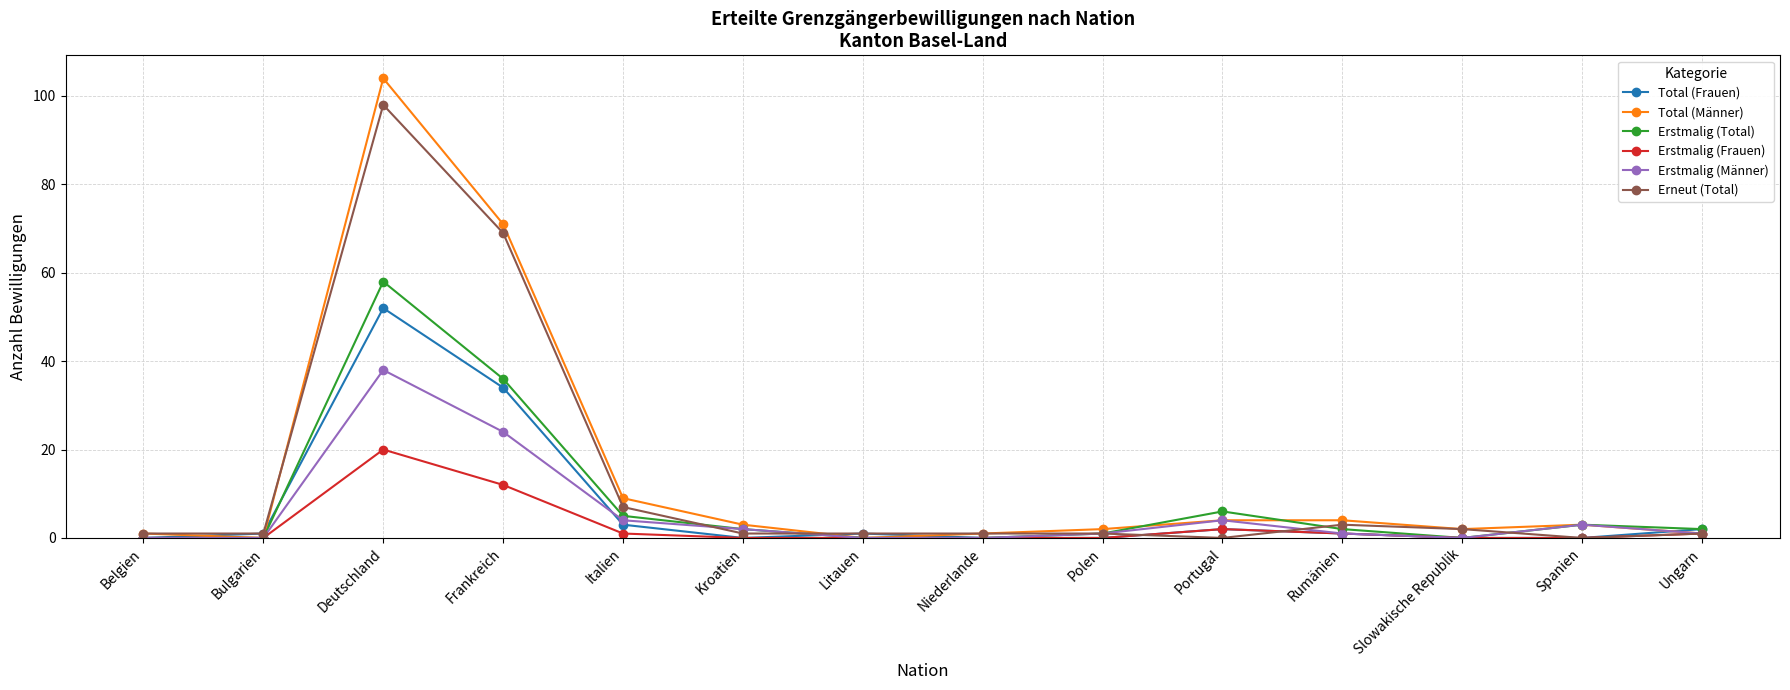

Does the chart have visible grid lines?

Yes